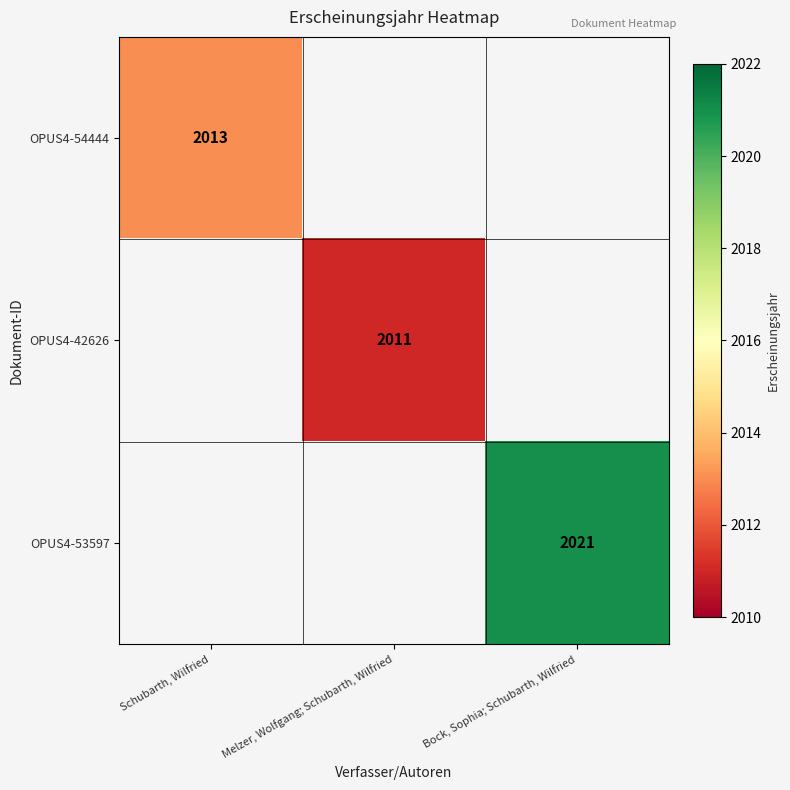

What is the minimum value shown in the chart?

2011.0